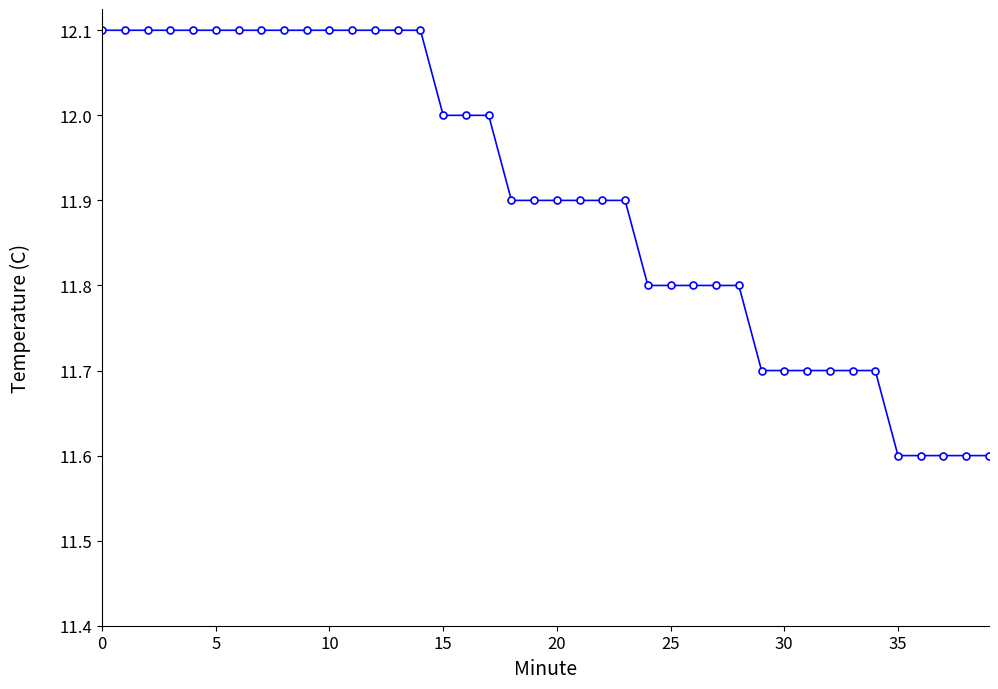

What is the value of the 17th point from the left?

12.0